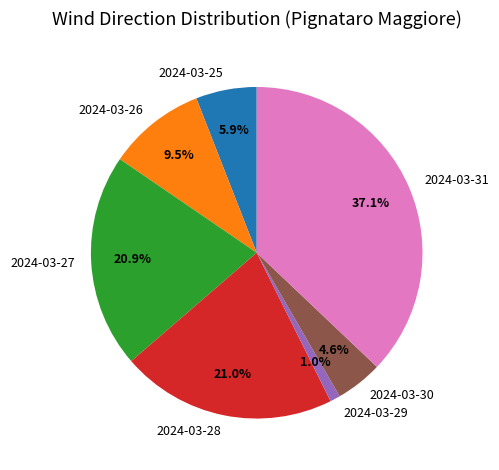

True or false: 2024-03-27 accounts for 15% of the total.

False